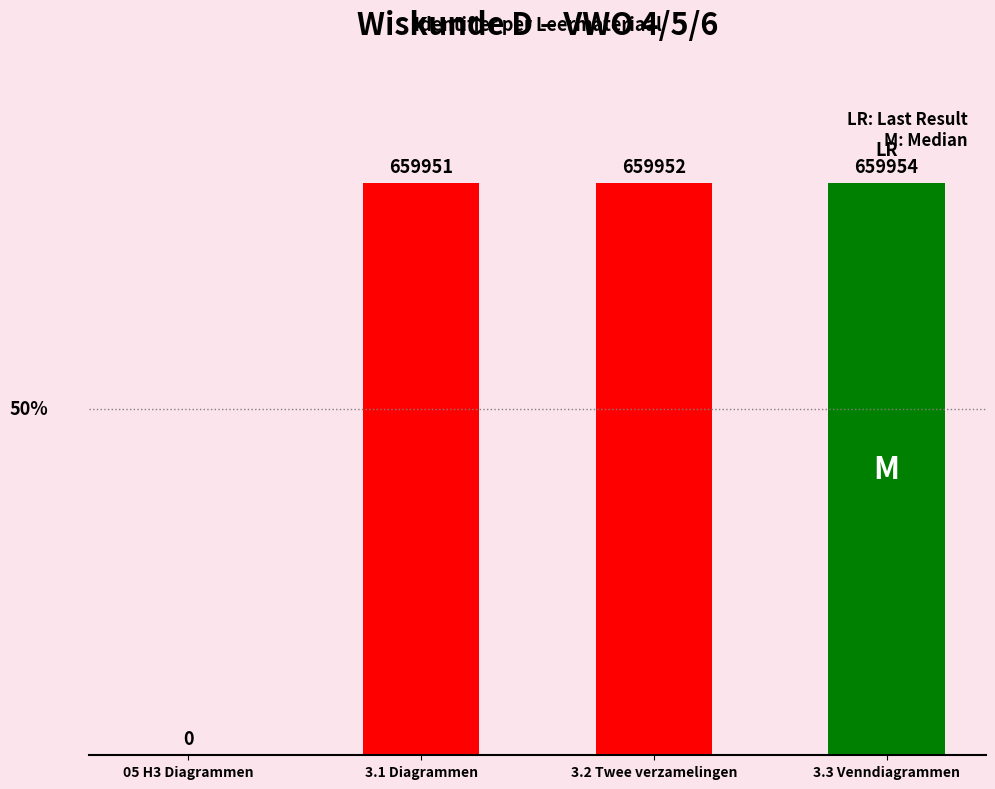

What is the change in value from 3.1 Diagrammen to 3.3 Venndiagrammen?

+3